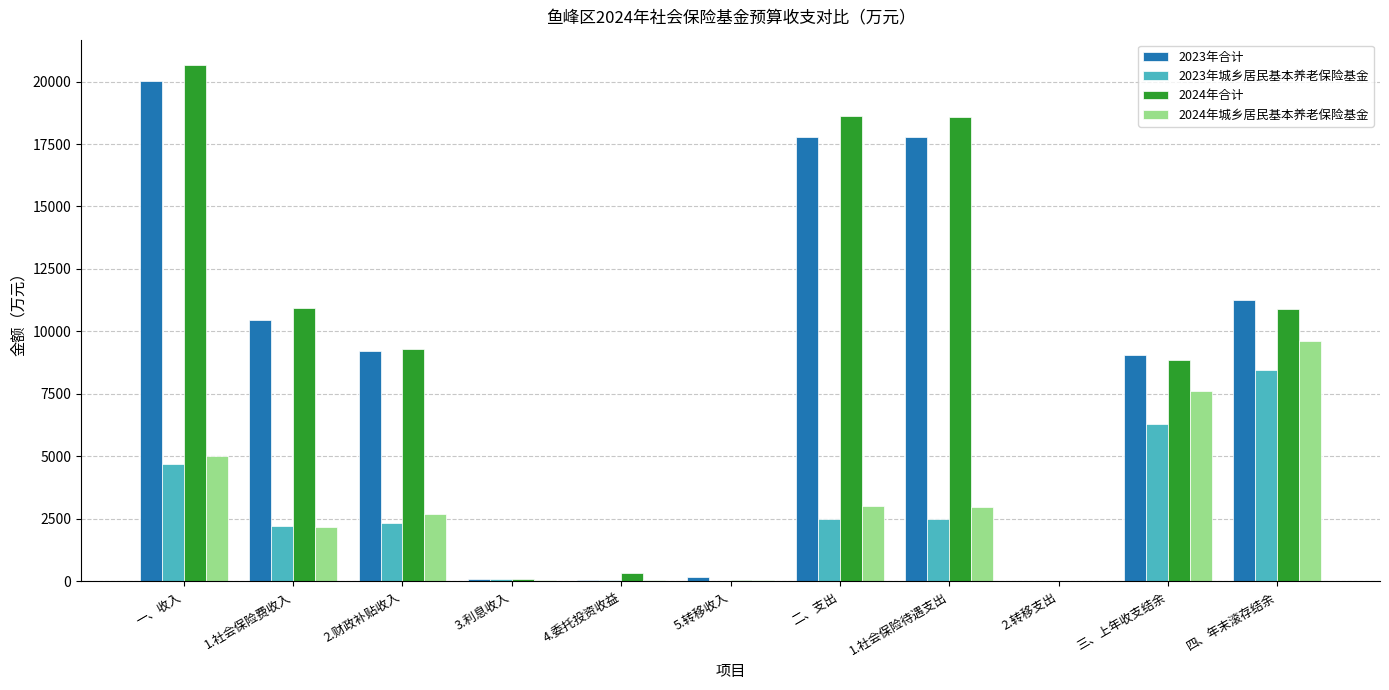

At which category does the chart reach its peak across all series?

一、收入